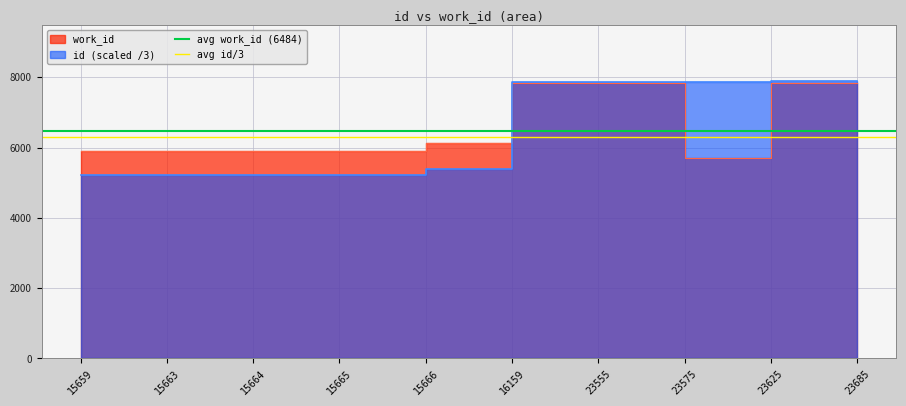

The avg work_id (6484) series shows 1921.5 at 15663. True or false?

False